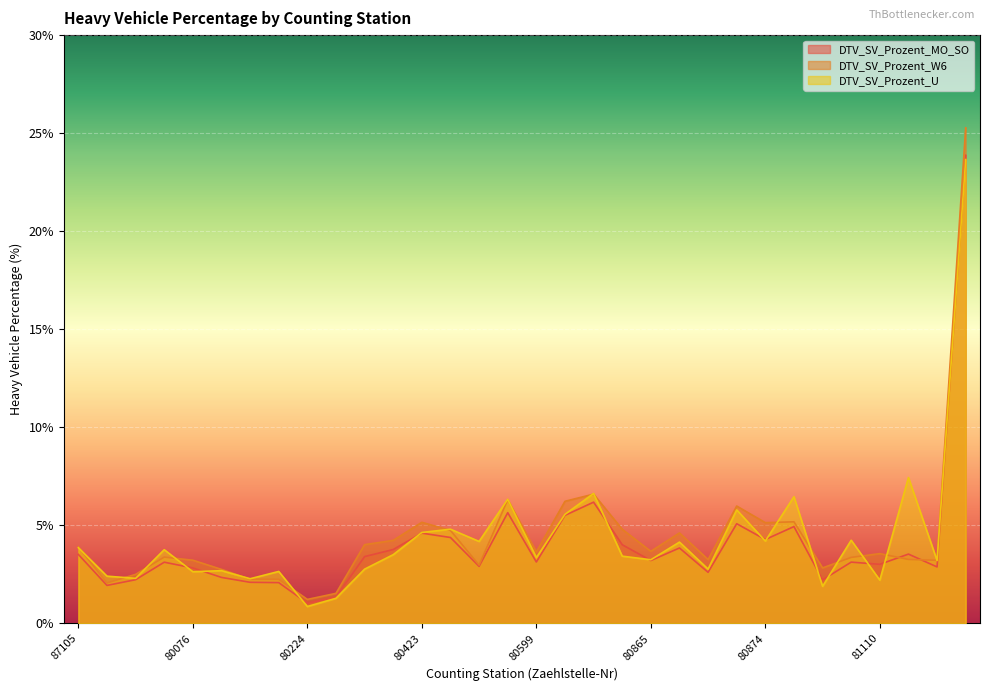

Between which two adjacent categories do DTV_SV_Prozent_W6 and DTV_SV_Prozent_U first intersect?

87105 and 80067